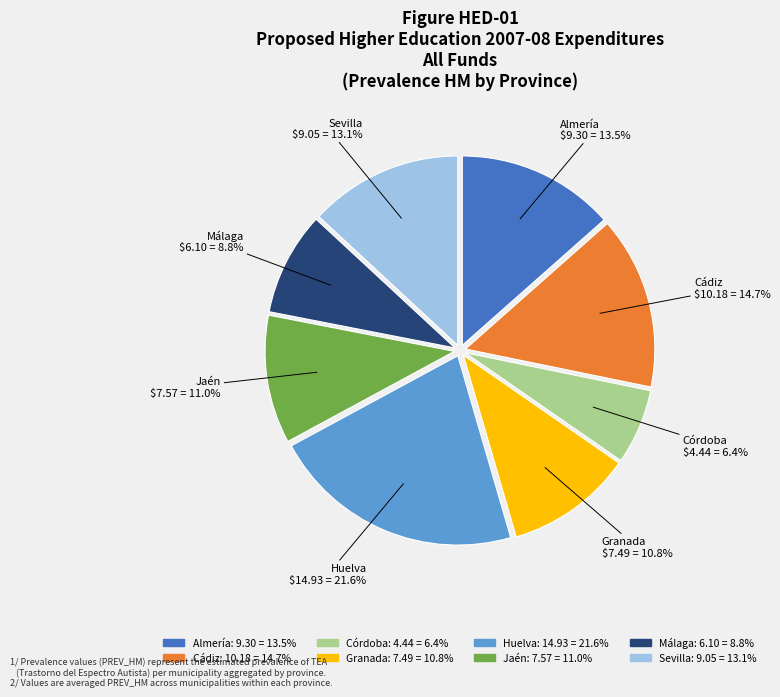

Between Huelva and Málaga, which is larger?

Huelva